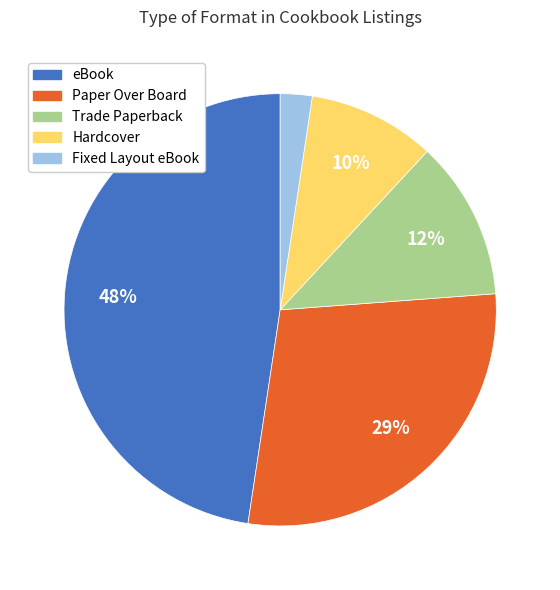

Do eBook and Paper Over Board together represent more than half of the pie?

Yes